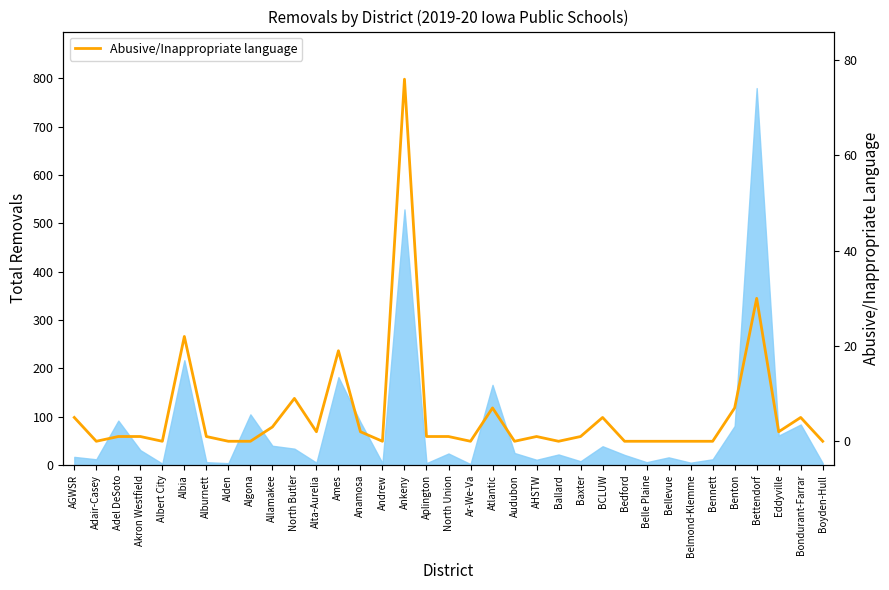

List the labels in order of value, smallest first.

Adair-Casey, Albert City, Alden, Algona, Andrew, Ar-We-Va, Audubon, Ballard, Bedford, Belle Plaine, Bellevue, Belmond-Klemme, Bennett, Boyden-Hull, Adel DeSoto, Akron Westfield, Alburnett, Aplington, North Union, AHSTW, Baxter, Alta-Aurelia, Anamosa, Eddyville, Allamakee, AGWSR, BCLUW, Bondurant-Farrar, Atlantic, Benton, North Butler, Ames, Albia, Bettendorf, Ankeny